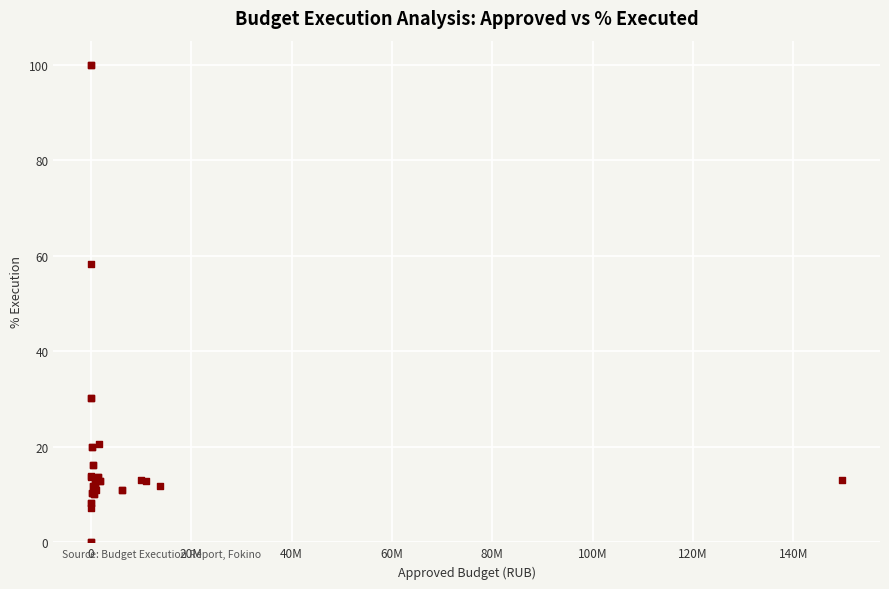

What Y value in the scatter plot is closest to 50?

58.3